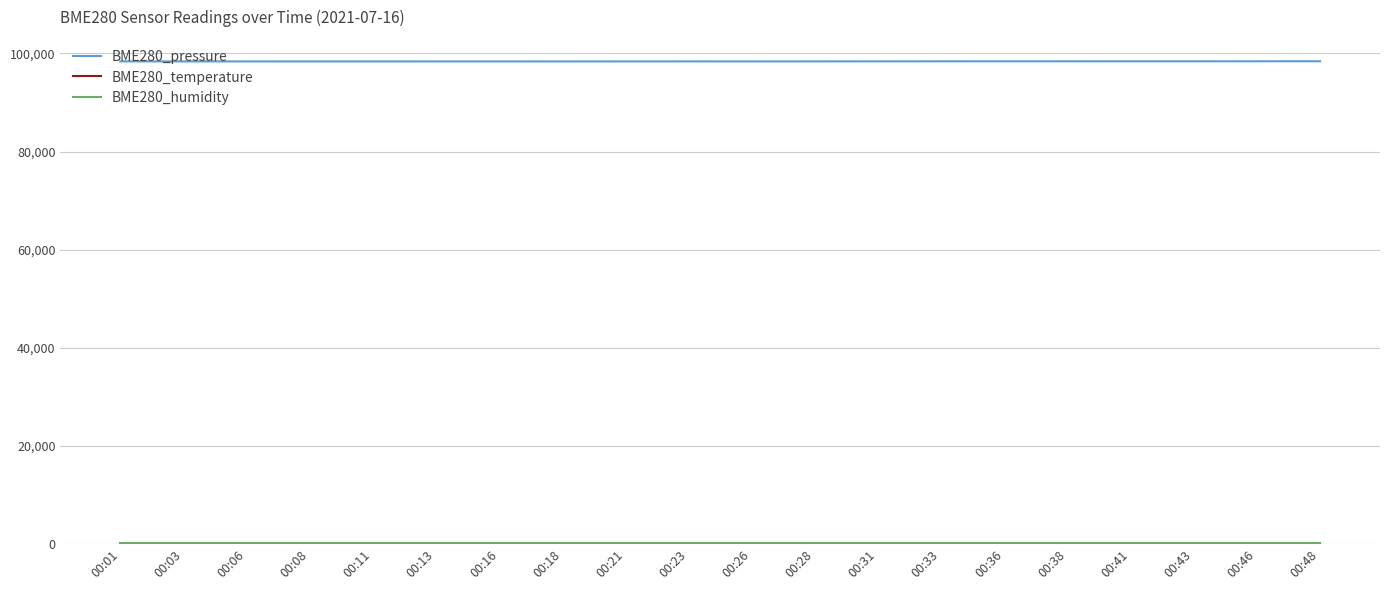

Which series has the widest spread of values?

BME280_pressure